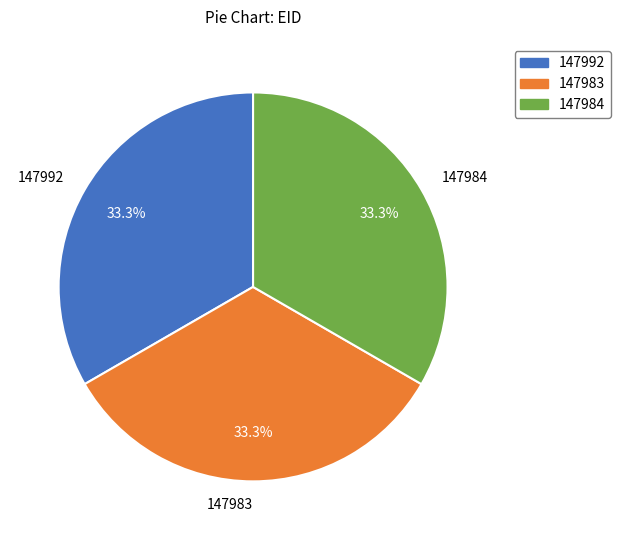

Does any single category account for the majority?

No